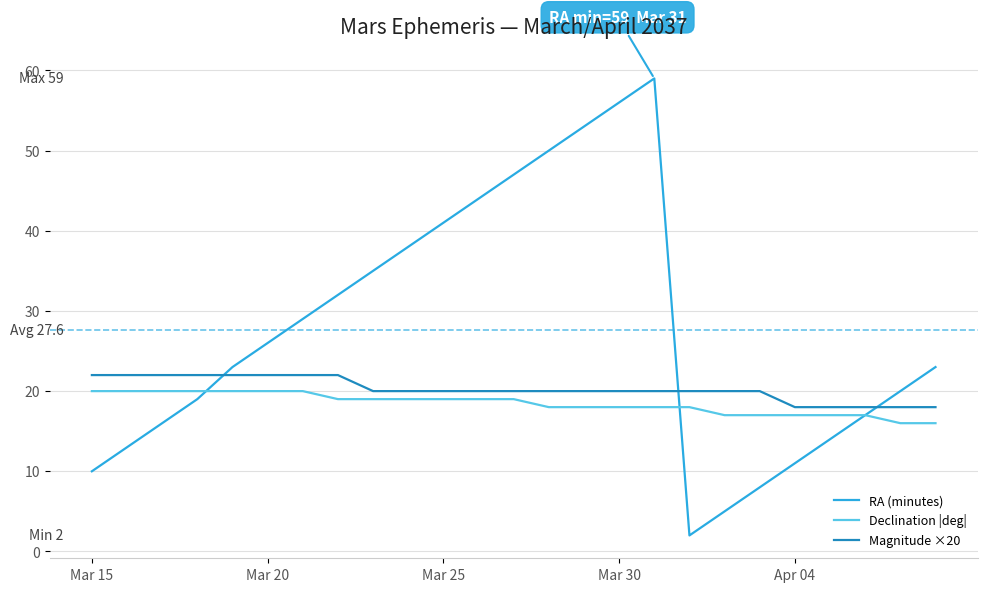

True or false: Magnitude ×20 and RA (minutes) intersect in this chart.

True